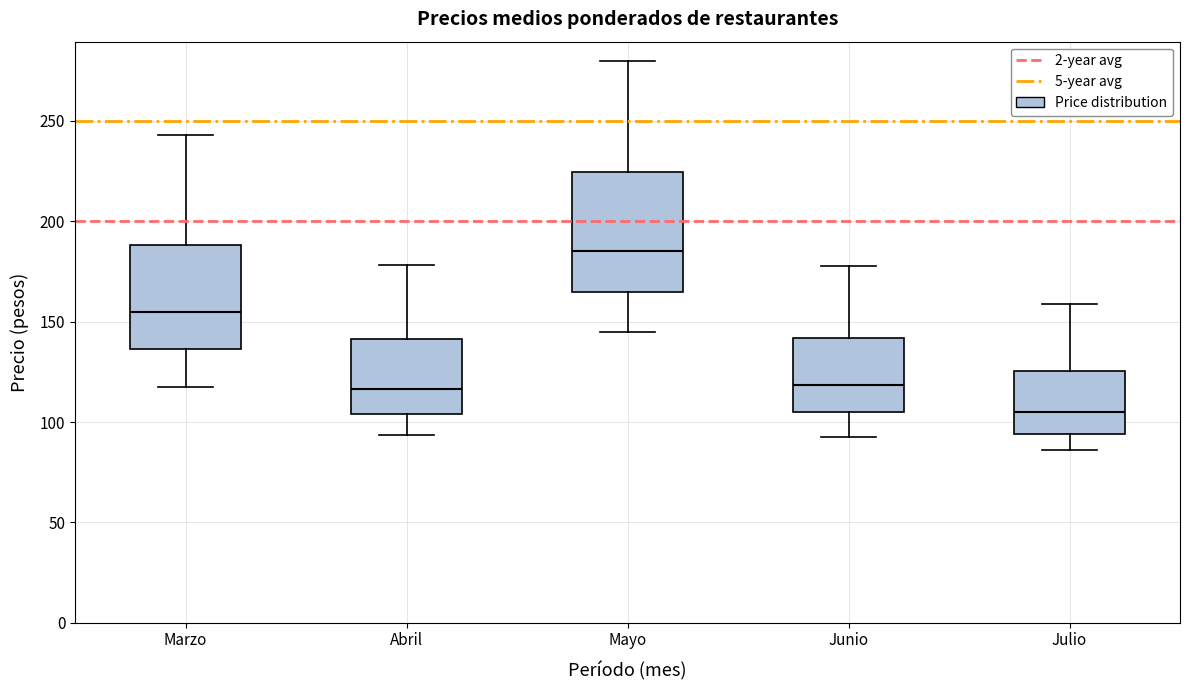

Where does the upper whisker of the box for Mayo end on the y-axis? The values are not printed on the chart, so give them approximately, as read against the axis.

280